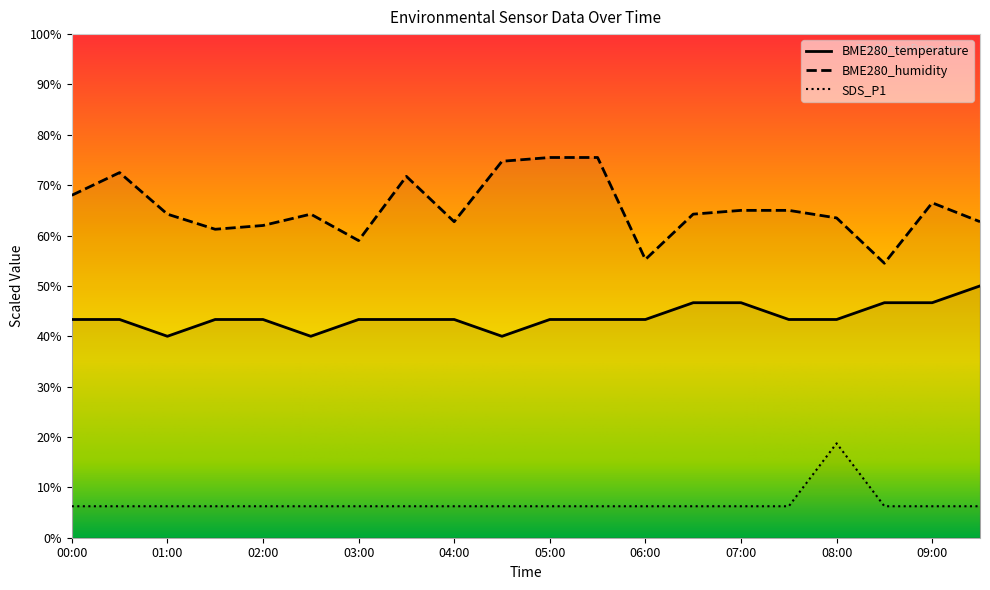

What position from the right is 07:30?

5